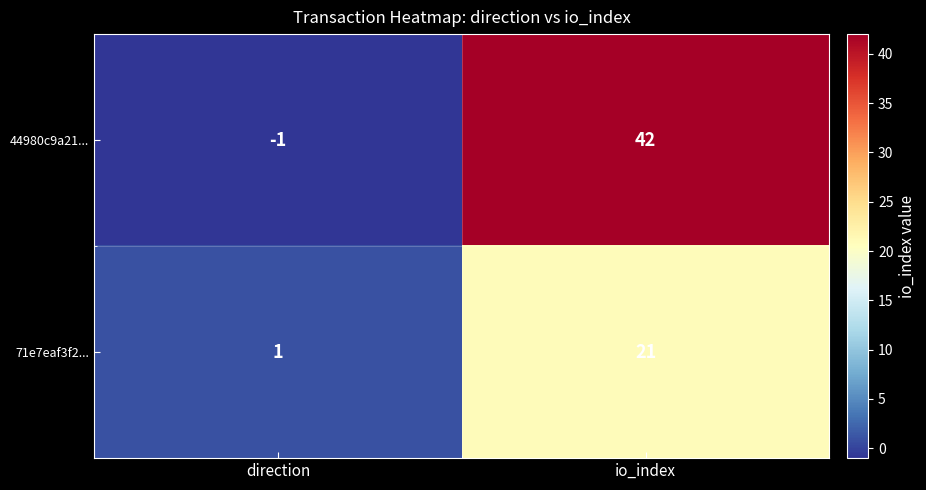

Reading left to right, extract all data points from this chart.

44980c9a21...: direction=-1	io_index=42
71e7eaf3f2...: direction=1	io_index=21